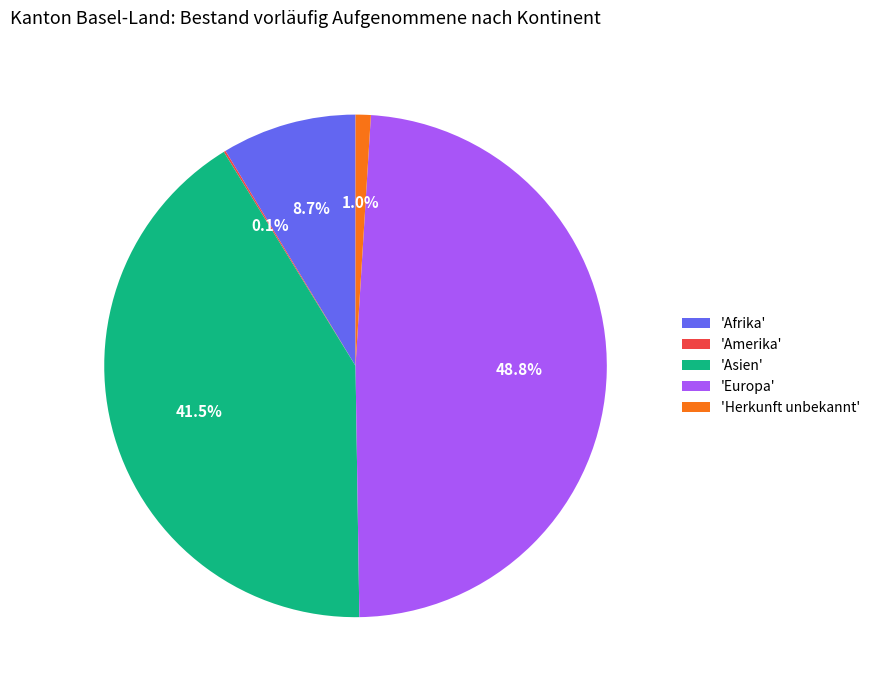

To the nearest percent, what is the average slice percentage?

20%